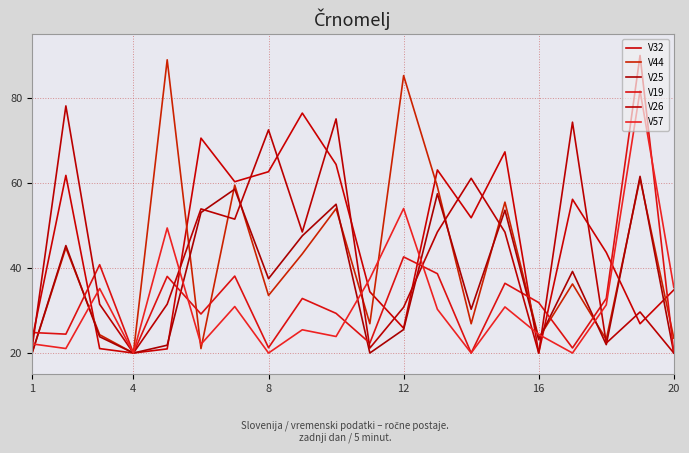

What are all the series names shown in the legend?

V32, V44, V25, V19, V26, V57